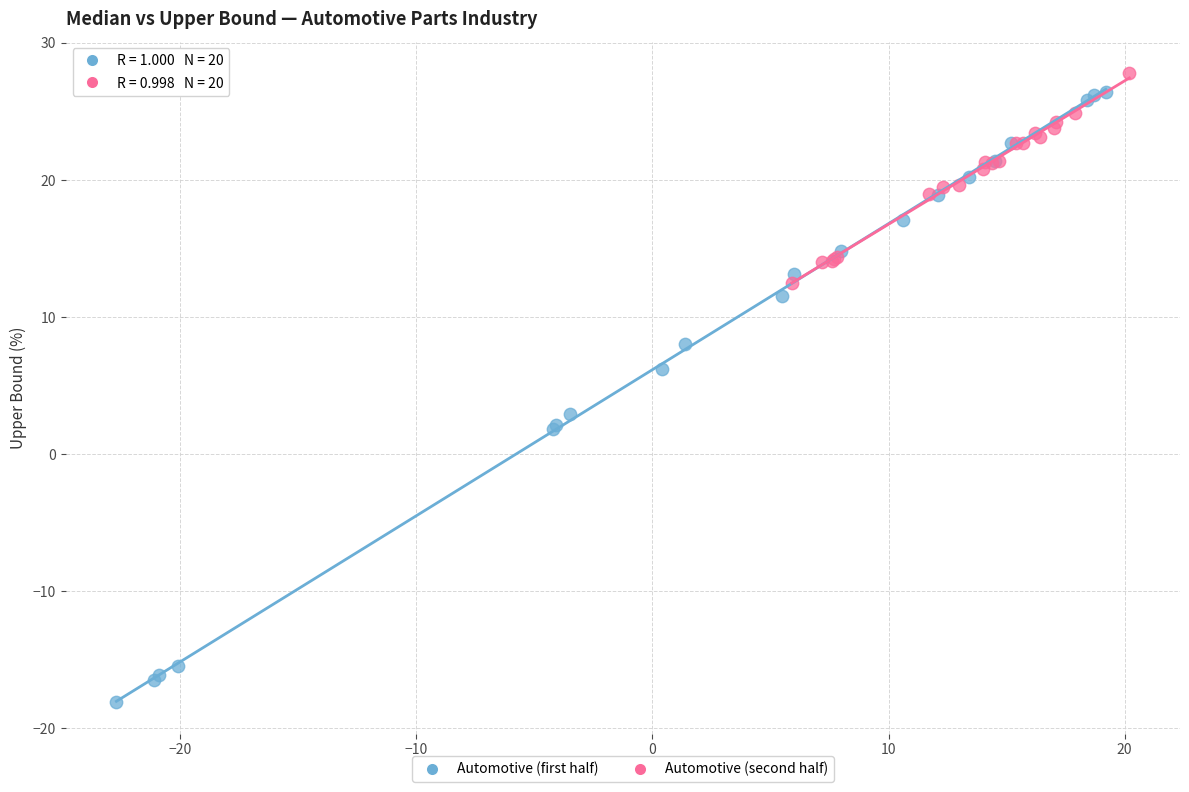

Which series contains the lowest Y value?

Automotive (first half)